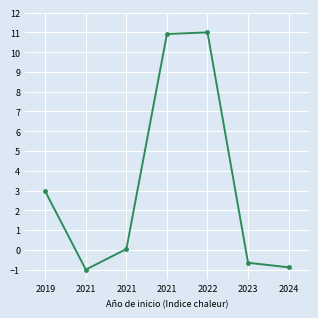

What is the minimum value shown in the chart?

-1.0